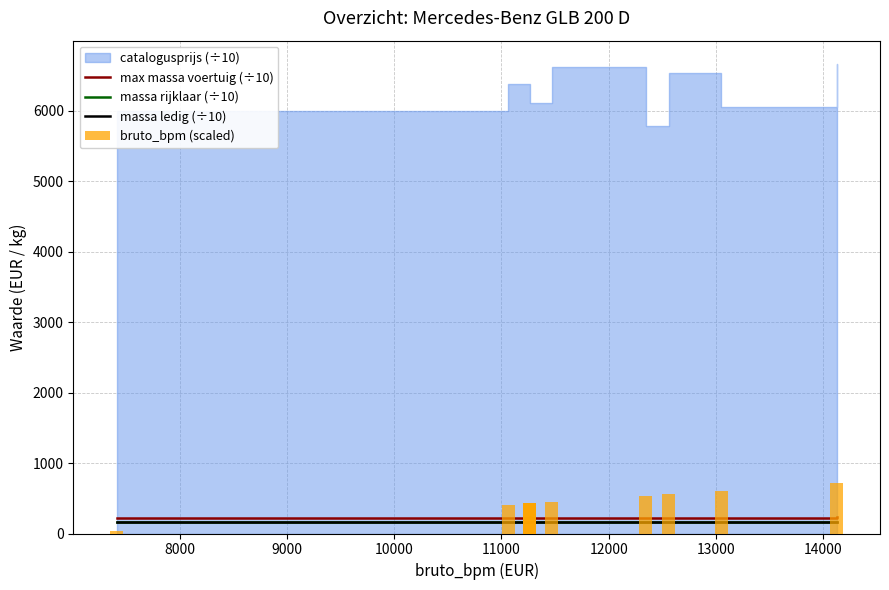

What is the minimum value for massa rijklaar (÷10)?

168.0